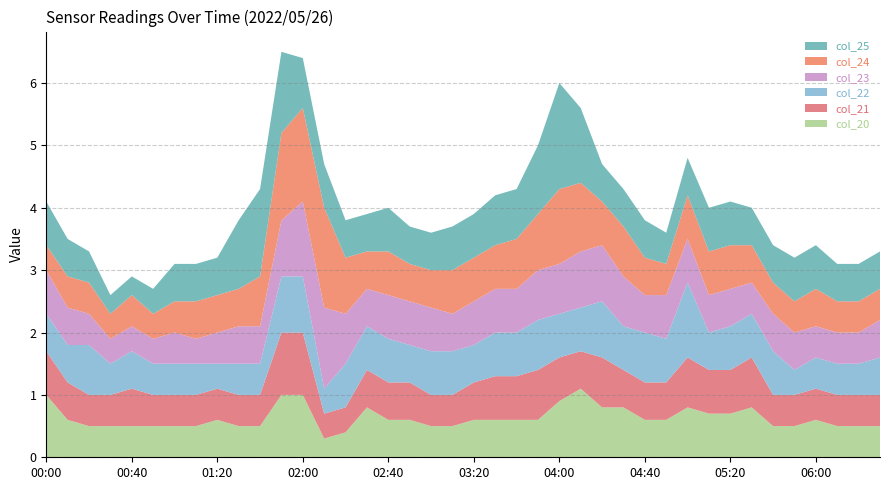

Reading right to left, extract all data points from this chart.

col_20: 06:30=0.5	06:20=0.5	06:10=0.5	06:00=0.6	05:50=0.5	05:40=0.5	05:30=0.8	05:20=0.7	05:10=0.7	05:00=0.8	04:50=0.6	04:40=0.6	04:30=0.8	04:20=0.8	04:10=1.1	04:00=0.9	03:50=0.6	03:40=0.6	03:30=0.6	03:20=0.6	03:10=0.5	03:00=0.5	02:50=0.6	02:40=0.6	02:30=0.8	02:20=0.4	02:10=0.3	02:00=1.0	01:50=1.0	01:40=0.5	01:30=0.5	01:20=0.6	01:10=0.5	01:00=0.5	00:50=0.5	00:40=0.5	00:30=0.5	00:20=0.5	00:10=0.6	00:00=1.0
col_21: 06:30=0.5	06:20=0.5	06:10=0.5	06:00=0.5	05:50=0.5	05:40=0.5	05:30=0.8	05:20=0.7	05:10=0.7	05:00=0.8	04:50=0.6	04:40=0.6	04:30=0.6	04:20=0.8	04:10=0.6	04:00=0.7	03:50=0.8	03:40=0.7	03:30=0.7	03:20=0.6	03:10=0.5	03:00=0.5	02:50=0.6	02:40=0.6	02:30=0.6	02:20=0.4	02:10=0.4	02:00=1.0	01:50=1.0	01:40=0.5	01:30=0.5	01:20=0.5	01:10=0.5	01:00=0.5	00:50=0.5	00:40=0.6	00:30=0.5	00:20=0.5	00:10=0.6	00:00=0.7
col_22: 06:30=0.6	06:20=0.5	06:10=0.5	06:00=0.5	05:50=0.4	05:40=0.7	05:30=0.7	05:20=0.7	05:10=0.6	05:00=1.2	04:50=0.7	04:40=0.8	04:30=0.7	04:20=0.9	04:10=0.7	04:00=0.7	03:50=0.8	03:40=0.7	03:30=0.7	03:20=0.6	03:10=0.7	03:00=0.7	02:50=0.6	02:40=0.7	02:30=0.7	02:20=0.7	02:10=0.4	02:00=0.9	01:50=0.9	01:40=0.5	01:30=0.5	01:20=0.4	01:10=0.5	01:00=0.5	00:50=0.5	00:40=0.6	00:30=0.5	00:20=0.8	00:10=0.6	00:00=0.6
col_23: 06:30=0.6	06:20=0.5	06:10=0.5	06:00=0.5	05:50=0.6	05:40=0.6	05:30=0.5	05:20=0.6	05:10=0.6	05:00=0.7	04:50=0.7	04:40=0.6	04:30=0.8	04:20=0.9	04:10=0.9	04:00=0.8	03:50=0.8	03:40=0.7	03:30=0.7	03:20=0.7	03:10=0.6	03:00=0.7	02:50=0.7	02:40=0.7	02:30=0.6	02:20=0.8	02:10=1.3	02:00=1.2	01:50=0.9	01:40=0.6	01:30=0.6	01:20=0.5	01:10=0.4	01:00=0.5	00:50=0.4	00:40=0.4	00:30=0.4	00:20=0.5	00:10=0.6	00:00=0.7
col_24: 06:30=0.5	06:20=0.5	06:10=0.5	06:00=0.6	05:50=0.5	05:40=0.5	05:30=0.6	05:20=0.7	05:10=0.7	05:00=0.7	04:50=0.5	04:40=0.6	04:30=0.8	04:20=0.7	04:10=1.1	04:00=1.2	03:50=0.9	03:40=0.8	03:30=0.7	03:20=0.7	03:10=0.7	03:00=0.6	02:50=0.6	02:40=0.7	02:30=0.6	02:20=0.9	02:10=1.6	02:00=1.5	01:50=1.4	01:40=0.8	01:30=0.6	01:20=0.6	01:10=0.6	01:00=0.5	00:50=0.4	00:40=0.5	00:30=0.4	00:20=0.5	00:10=0.5	00:00=0.4
col_25: 06:30=0.6	06:20=0.6	06:10=0.6	06:00=0.7	05:50=0.7	05:40=0.6	05:30=0.6	05:20=0.7	05:10=0.7	05:00=0.6	04:50=0.5	04:40=0.6	04:30=0.6	04:20=0.6	04:10=1.2	04:00=1.7	03:50=1.1	03:40=0.8	03:30=0.8	03:20=0.7	03:10=0.7	03:00=0.6	02:50=0.6	02:40=0.7	02:30=0.6	02:20=0.6	02:10=0.7	02:00=0.8	01:50=1.3	01:40=1.4	01:30=1.1	01:20=0.6	01:10=0.6	01:00=0.6	00:50=0.4	00:40=0.3	00:30=0.3	00:20=0.5	00:10=0.6	00:00=0.7